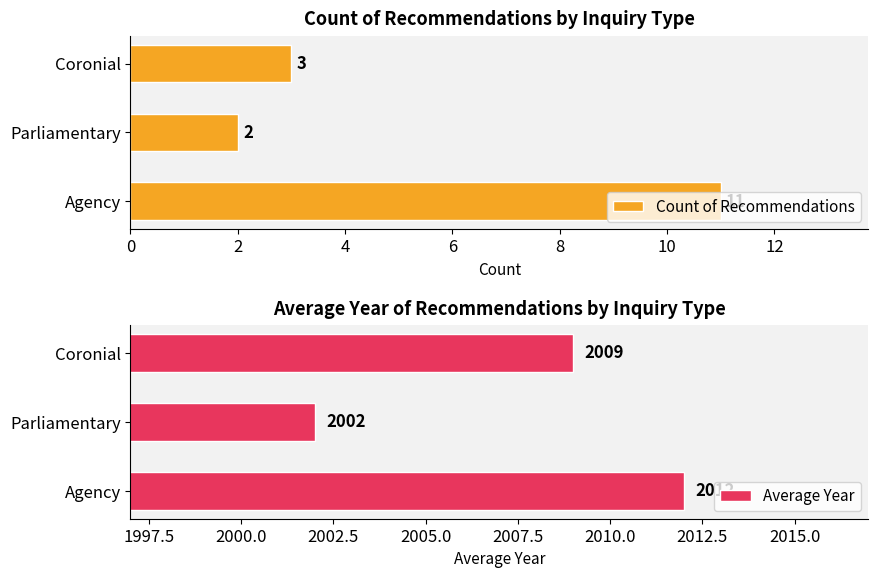

How many bars are there in total?

6